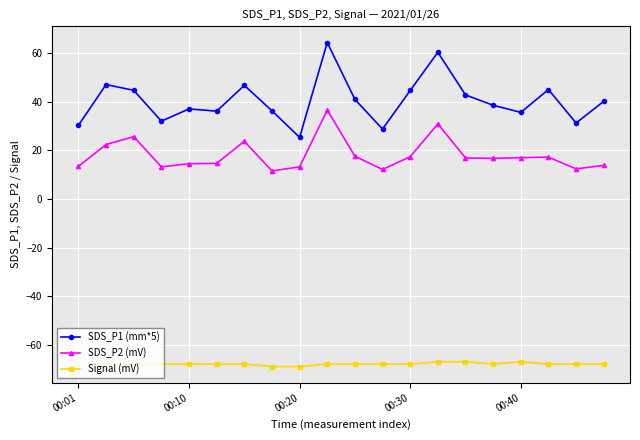

Rank the series by their average value, from highest to lowest.

SDS_P1 (mm*5), SDS_P2 (mV), Signal (mV)